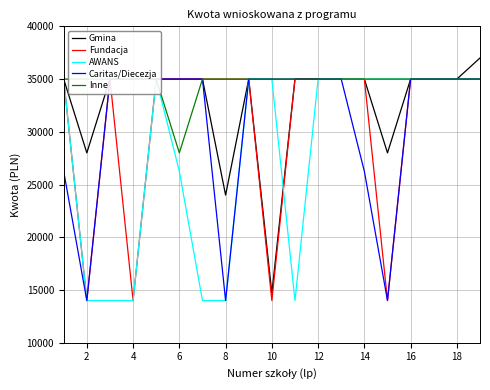

The value of Gmina at 8 is 24000.0. True or false?

True